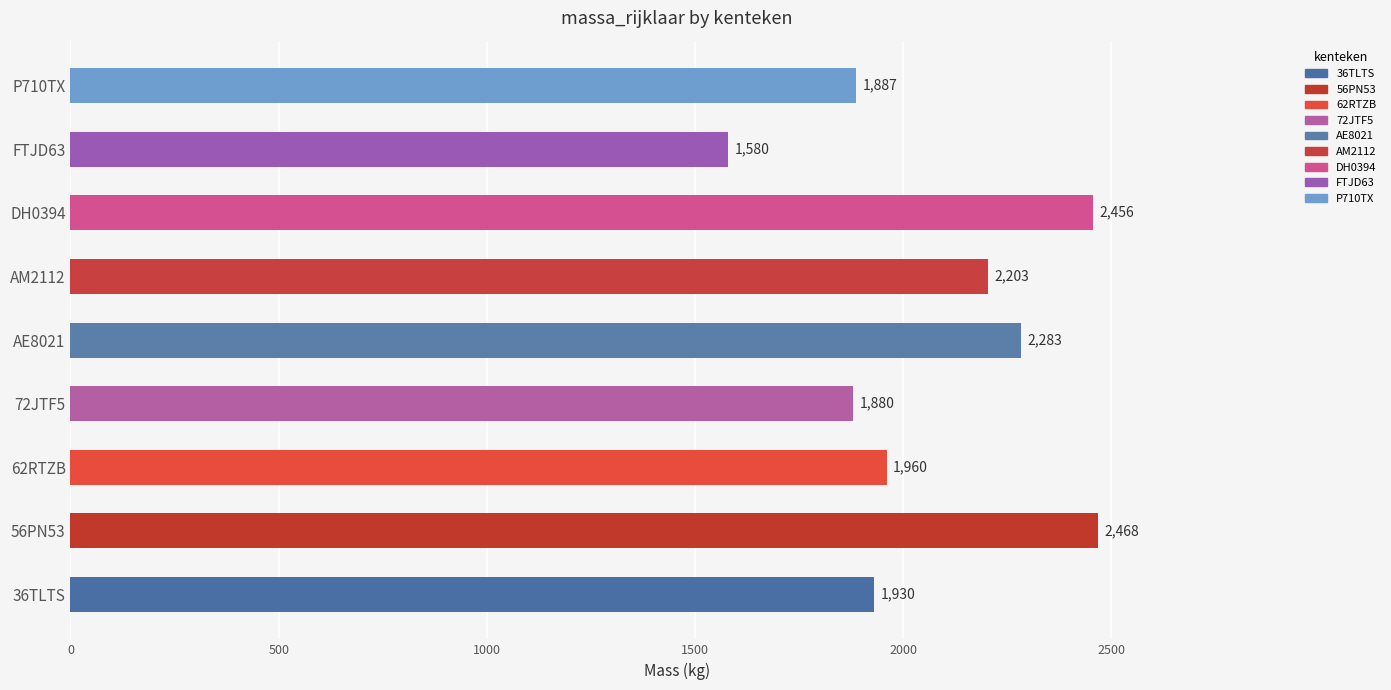

Which category has the lowest value across all series?

FTJD63